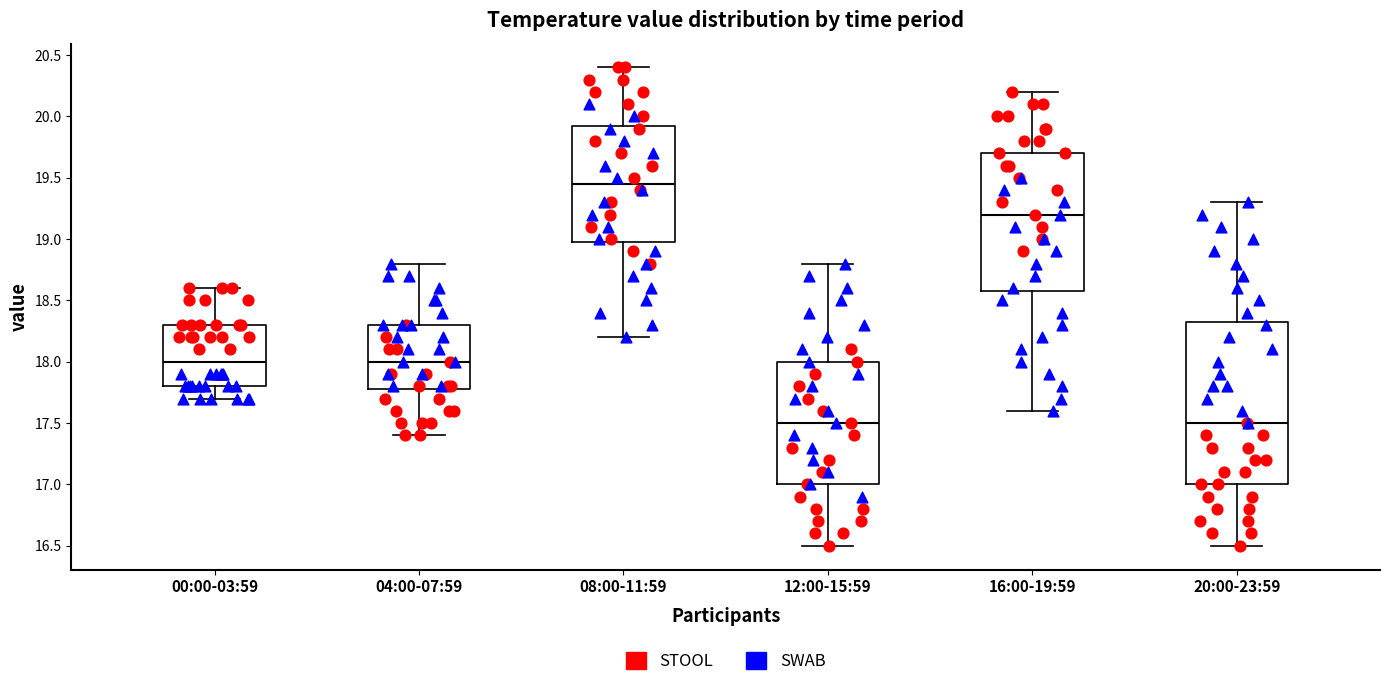

Reading left to right, read every box against the y-axis: the position of its median line, the range the box covers, and the ends of its whiskers. The values are not printed on the chart, so give them approximately, as read against the axis.

00:00-03:59: median 18.00, box 17.80 to 18.30, whiskers 17.70 to 18.60
04:00-07:59: median 18.00, box 17.80 to 18.30, whiskers 17.40 to 18.80
08:00-11:59: median 19.45, box 19.00 to 19.95, whiskers 18.20 to 20.40
12:00-15:59: median 17.50, box 17.00 to 18.00, whiskers 16.50 to 18.80
16:00-19:59: median 19.20, box 18.60 to 19.70, whiskers 17.60 to 20.20
20:00-23:59: median 17.50, box 17.00 to 18.35, whiskers 16.50 to 19.30